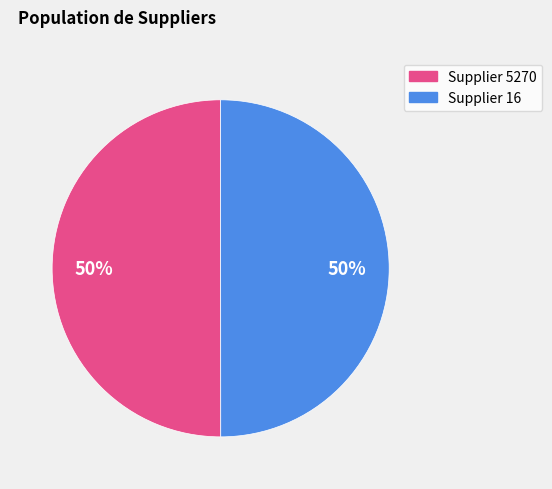

To the nearest percent, what is the average slice percentage?

50%